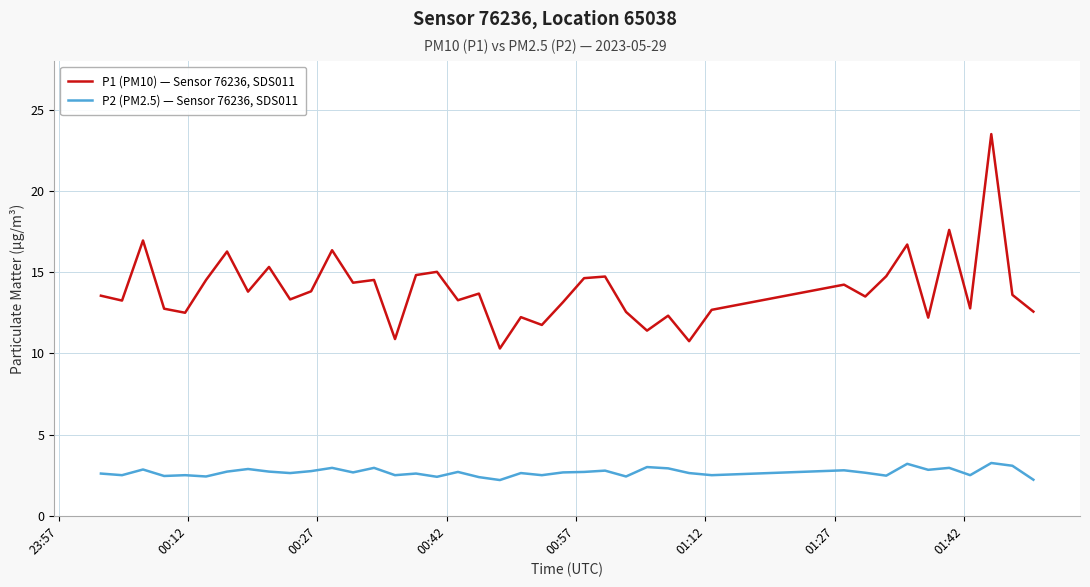

Which series has the widest spread of values?

P1 (PM10) — Sensor 76236, SDS011